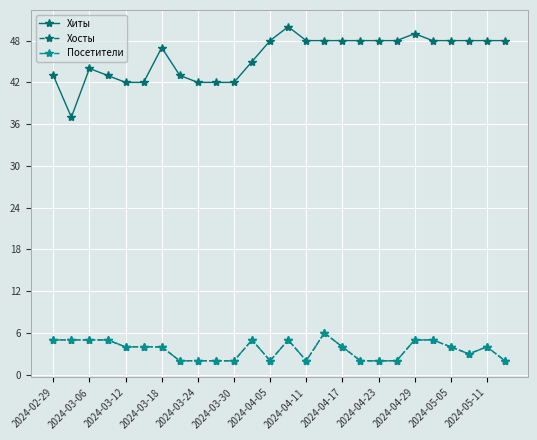

What is the sum of all Хосты values?

93